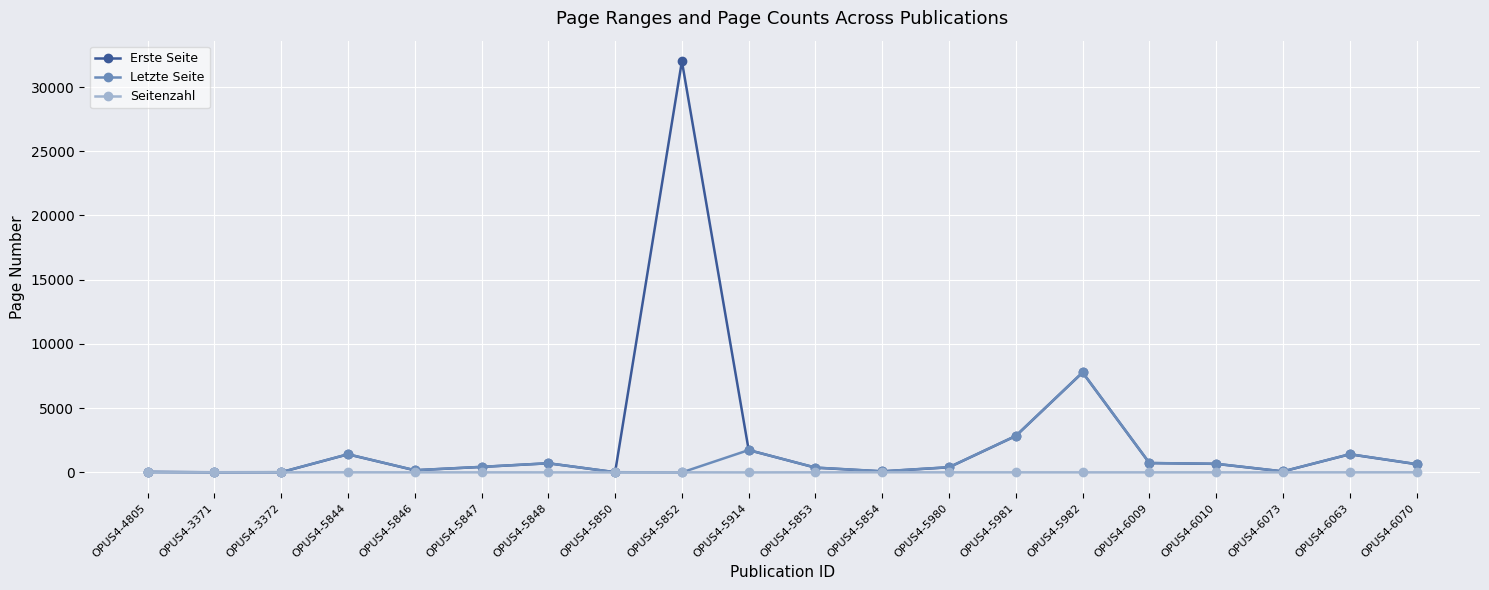

True or false: Letzte Seite has more than 1 points higher than both neighbors.

True